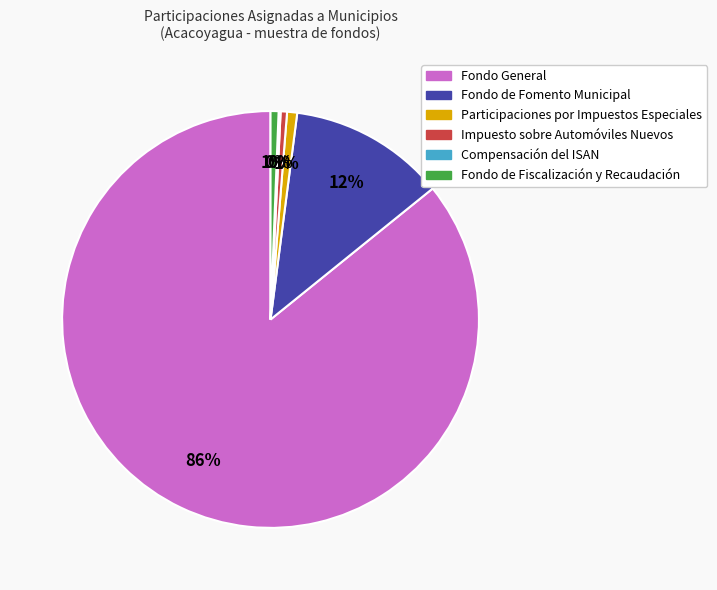

Does Fondo General account for over 50% of the chart?

Yes